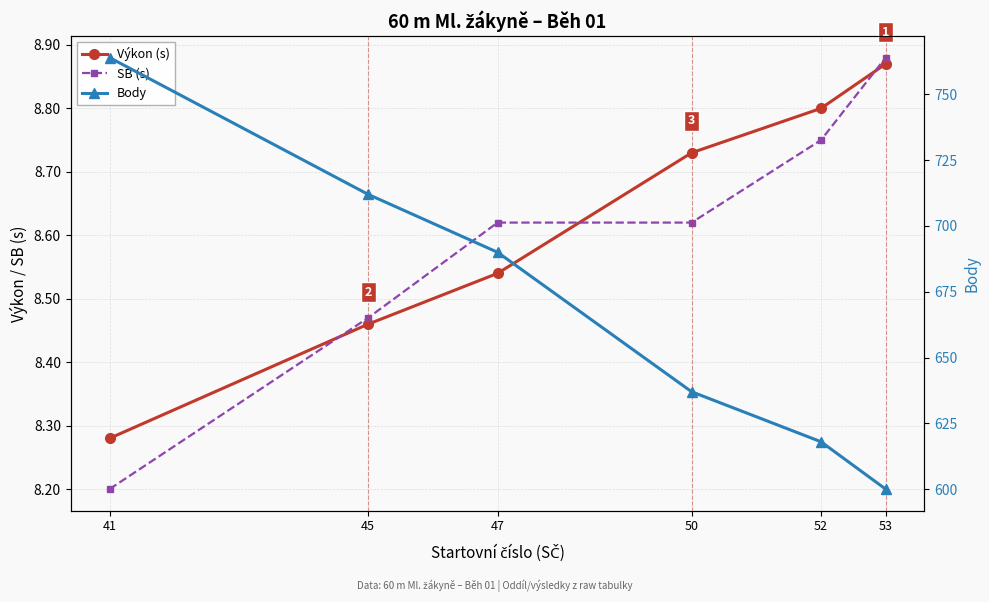

How many lines are shown in the chart?

3